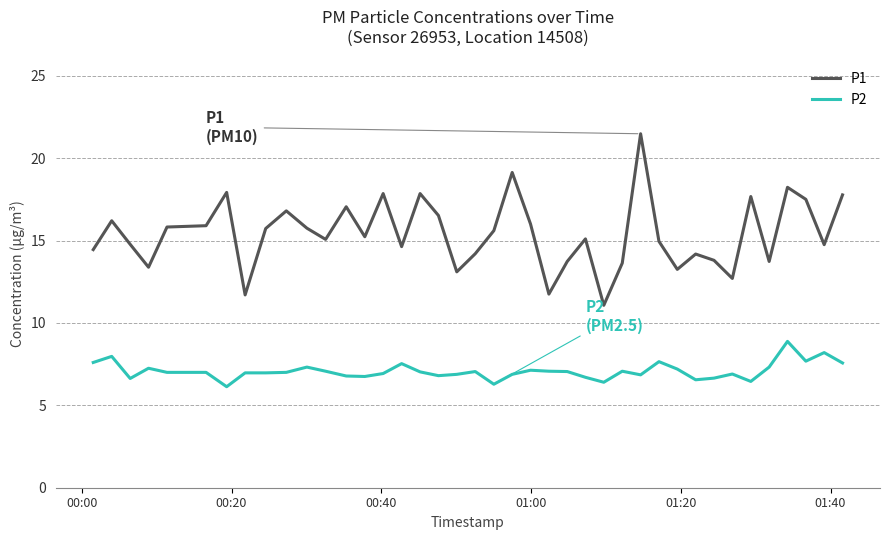

What is the maximum value for P2?

8.9